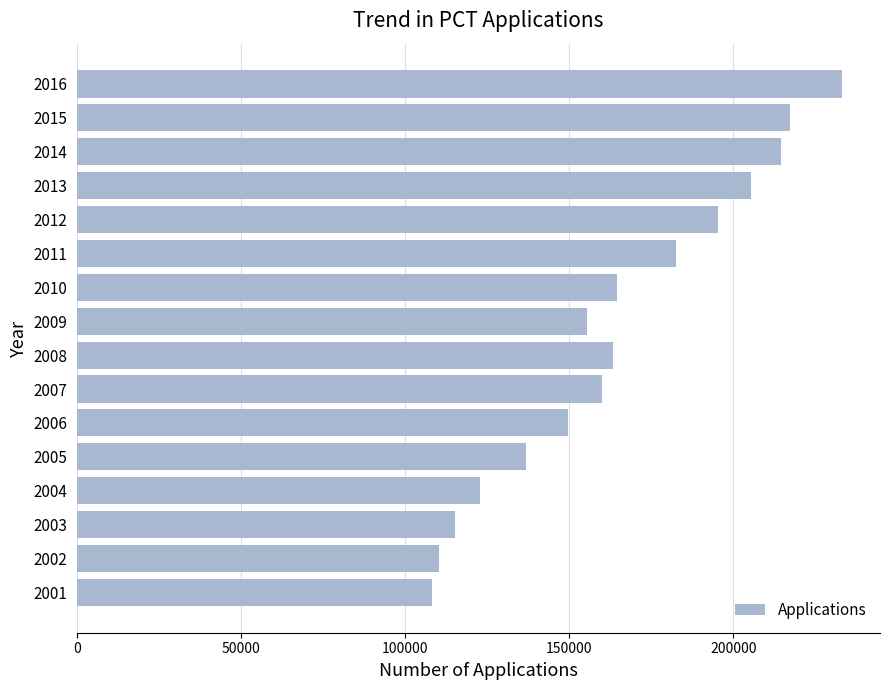

What is the maximum value shown in the chart?

233000